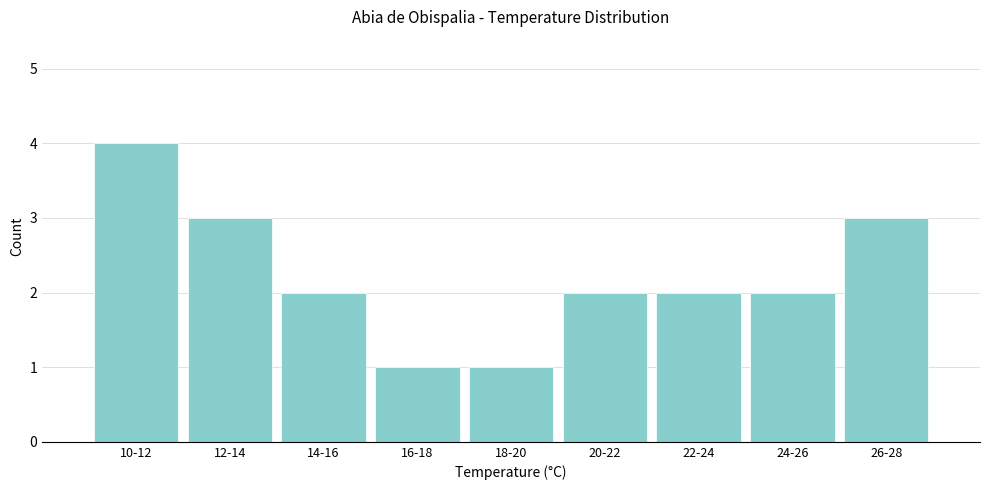

Reading left to right, what are all the values shown in this chart?

4	3	2	1	1	2	2	2	3